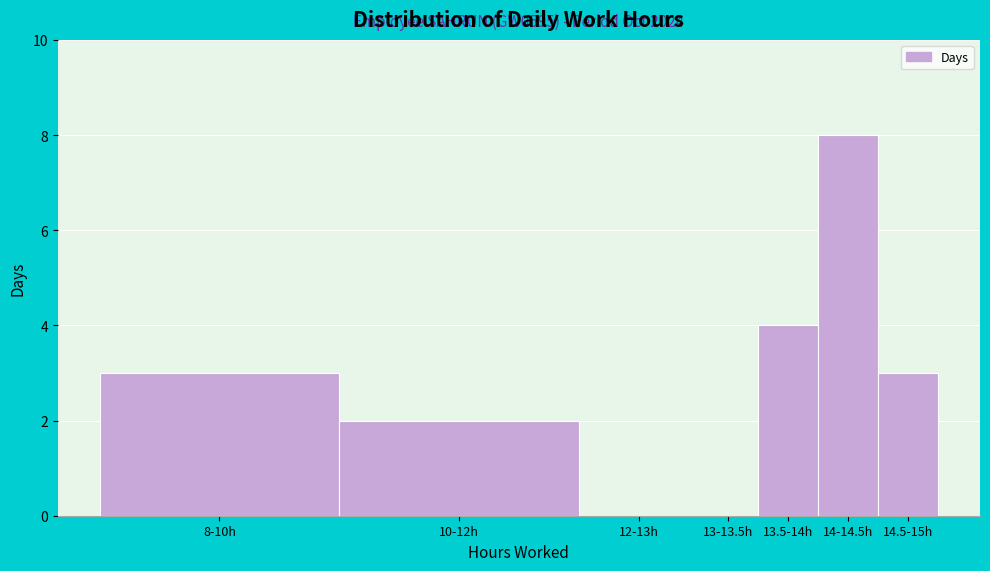

Reading right to left, extract all data points from this chart.

14.5-15h=3	14-14.5h=8	13.5-14h=4	13-13.5h=0	12-13h=0	10-12h=2	8-10h=3